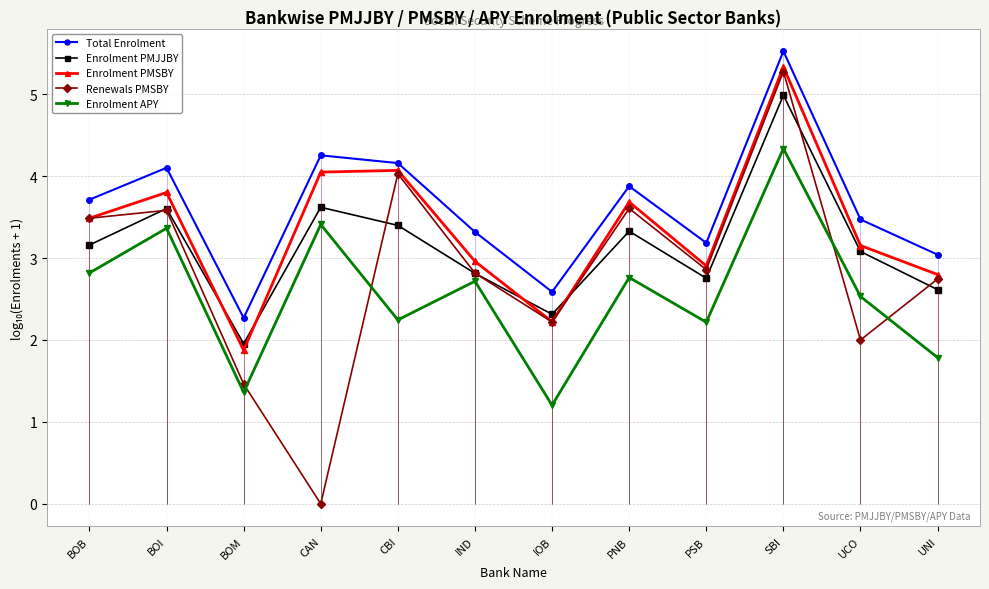

Reading left to right, extract all data points from this chart.

Total Enrolment: BOB=3.7	BOI=4.1	BOM=2.3	CAN=4.3	CBI=4.2	IND=3.3	IOB=2.6	PNB=3.9	PSB=3.2	SBI=5.5	UCO=3.5	UNI=3.0
Enrolment PMJJBY: BOB=3.2	BOI=3.6	BOM=2.0	CAN=3.6	CBI=3.4	IND=2.8	IOB=2.3	PNB=3.3	PSB=2.8	SBI=5.0	UCO=3.1	UNI=2.6
Enrolment PMSBY: BOB=3.5	BOI=3.8	BOM=1.9	CAN=4.1	CBI=4.1	IND=3.0	IOB=2.2	PNB=3.7	PSB=2.9	SBI=5.3	UCO=3.2	UNI=2.8
Renewals PMSBY: BOB=3.5	BOI=3.6	BOM=1.5	CAN=0.0	CBI=4.0	IND=2.8	IOB=2.2	PNB=3.6	PSB=2.9	SBI=5.3	UCO=2.0	UNI=2.7
Enrolment APY: BOB=2.8	BOI=3.4	BOM=1.4	CAN=3.4	CBI=2.2	IND=2.7	IOB=1.2	PNB=2.8	PSB=2.2	SBI=4.3	UCO=2.5	UNI=1.8